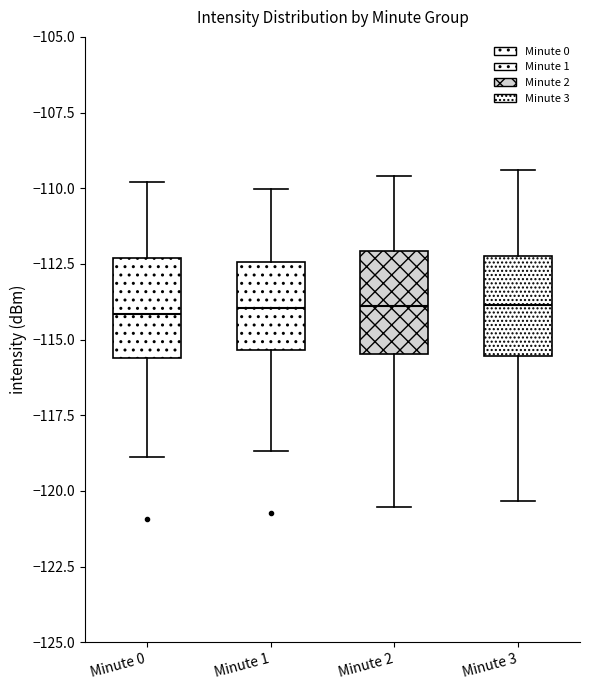

Where does the upper whisker of the box for Minute 1 end on the y-axis? The values are not printed on the chart, so give them approximately, as read against the axis.

-110.0